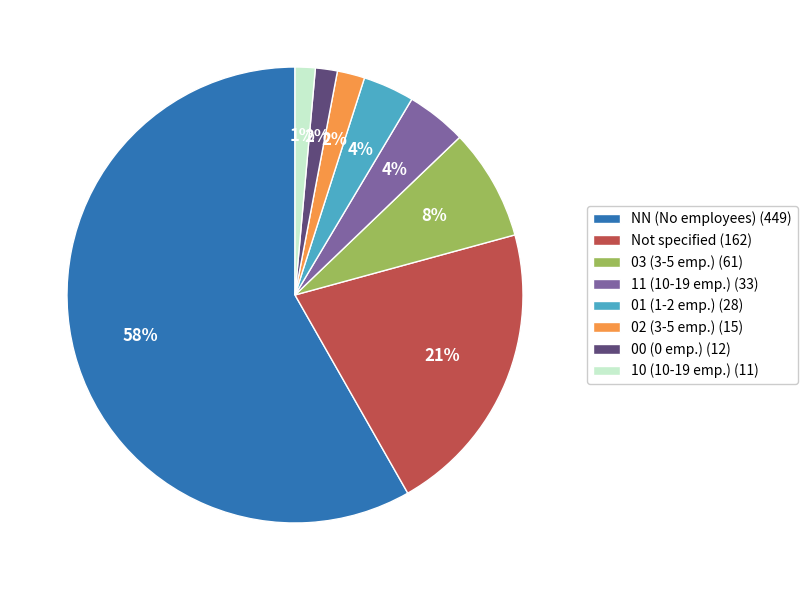

What percentage is the 01 (1-2 emp.) (28) slice, to the nearest percent?

4%